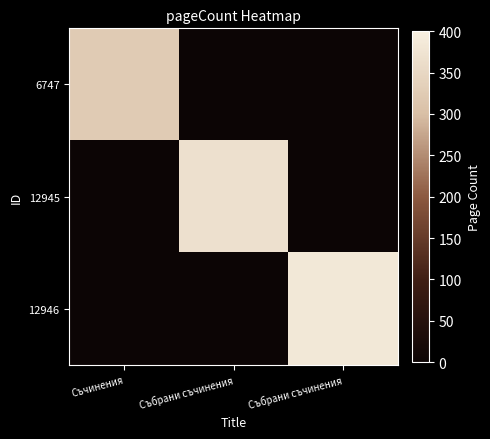

Rank the series by their maximum value, from lowest to highest.

6747, 12945, 12946